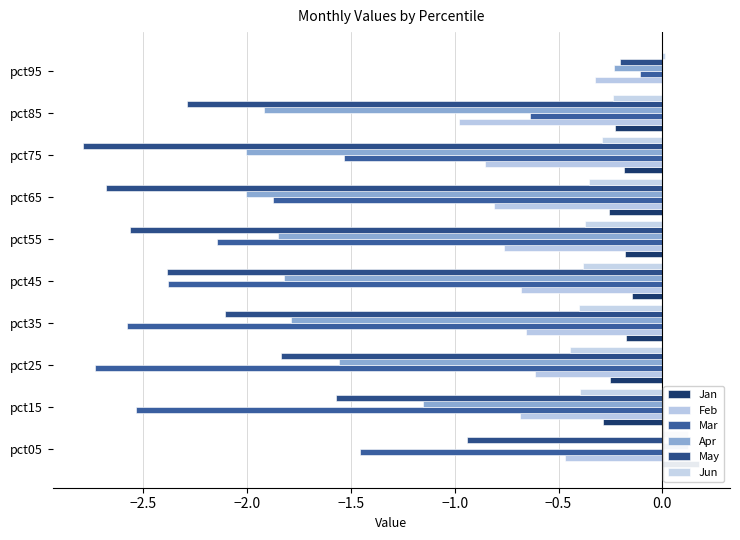

Is the value of Feb at pct95 greater than the value of Jan at pct35?

No